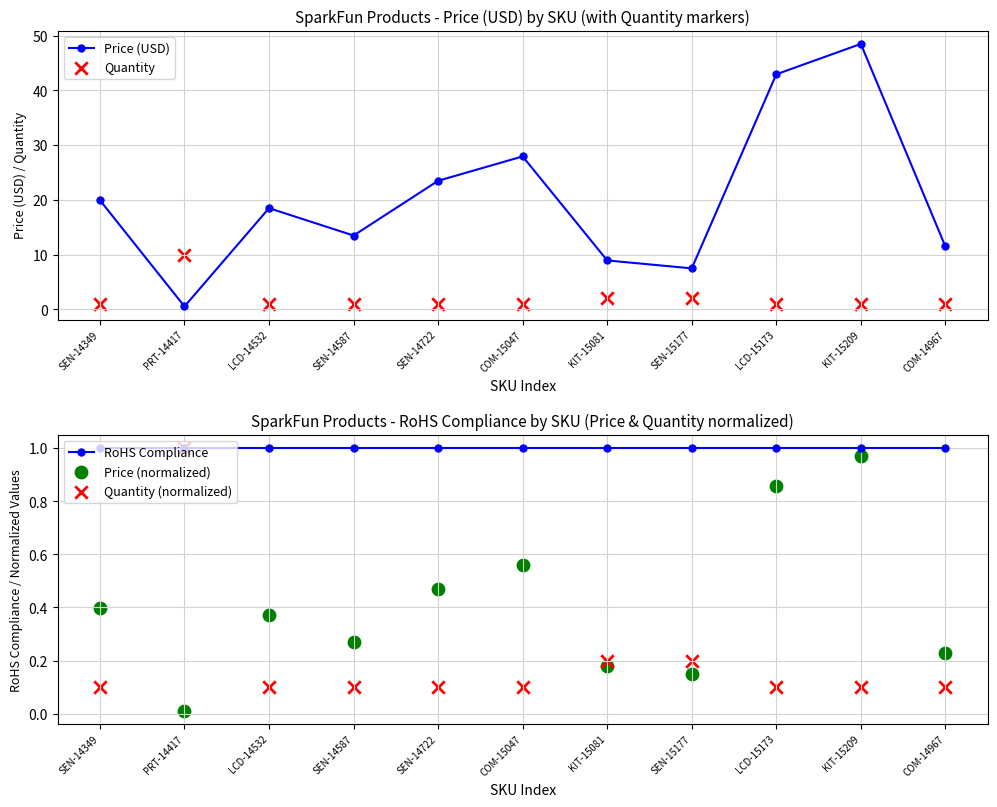

Which series reaches the maximum Y coordinate?

Price (USD)